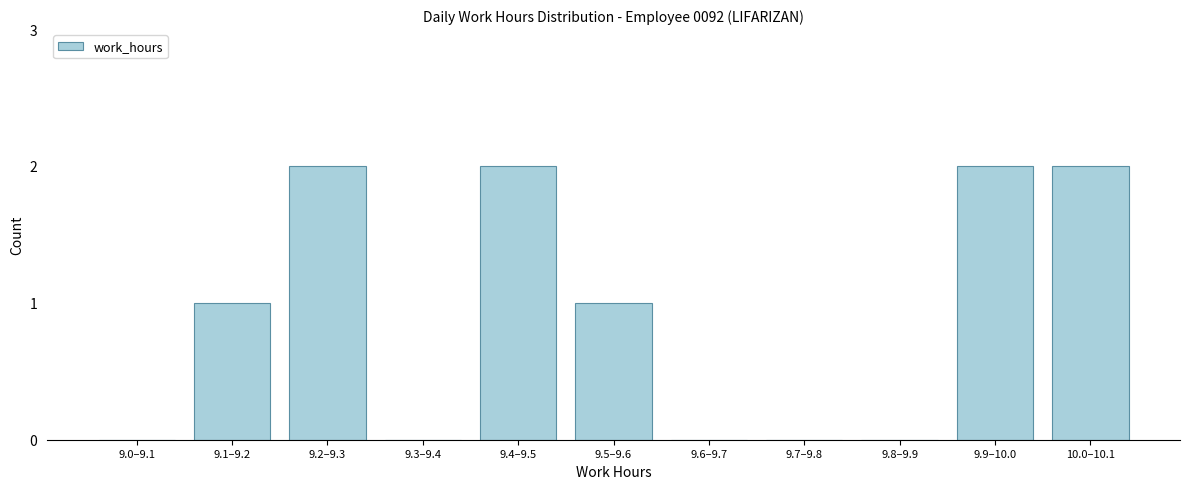

Reading left to right, extract all data points from this chart.

9.0–9.1=0	9.1–9.2=1	9.2–9.3=2	9.3–9.4=0	9.4–9.5=2	9.5–9.6=1	9.6–9.7=0	9.7–9.8=0	9.8–9.9=0	9.9–10.0=2	10.0–10.1=2